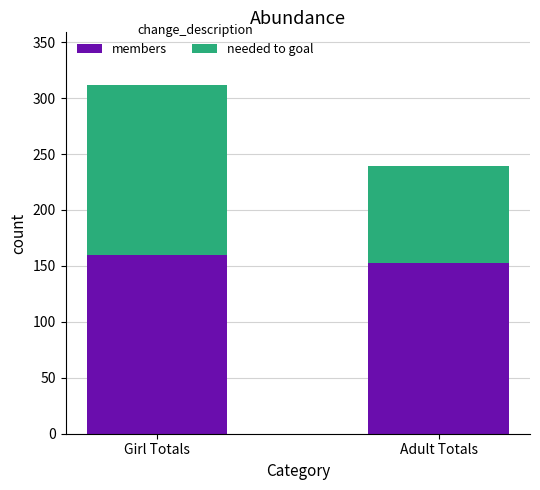

Does the chart contain stacked bars?

Yes